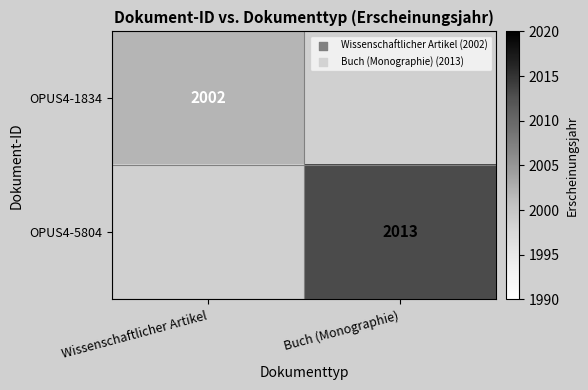

The OPUS4-1834 series shows 3110 at Wissenschaftlicher Artikel. True or false?

False